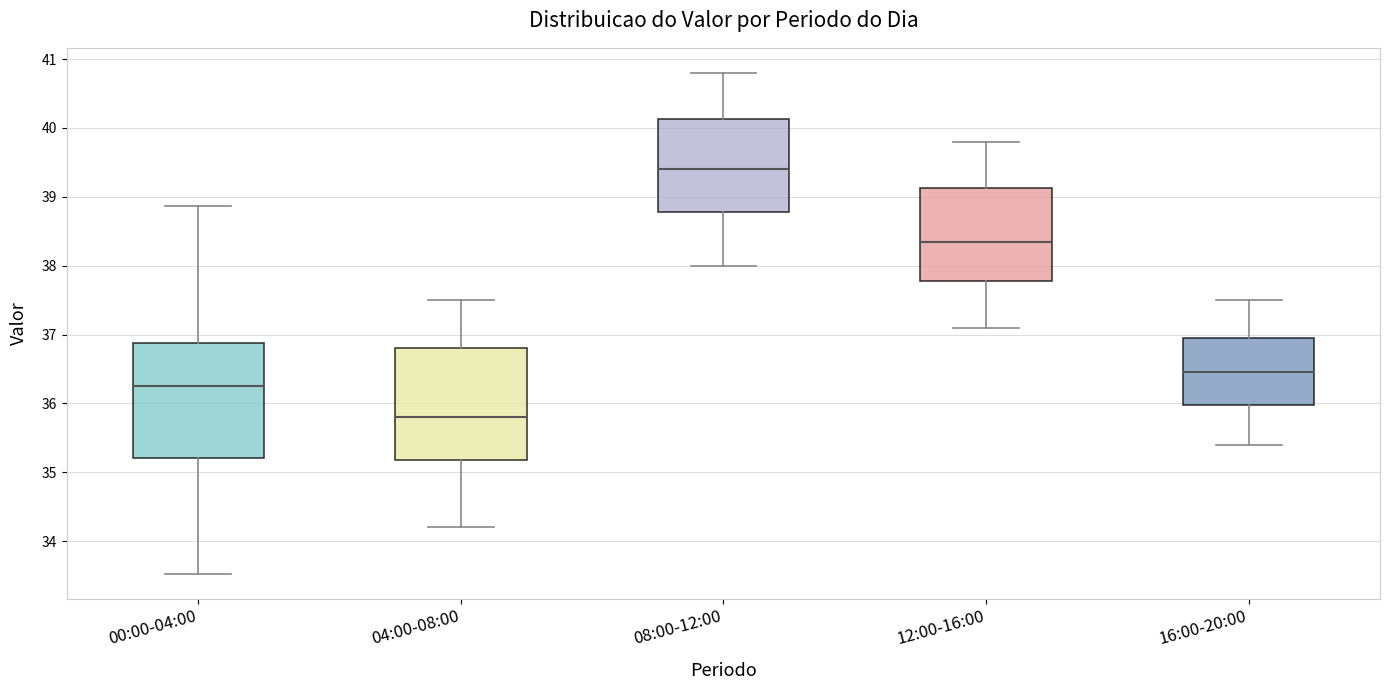

Which box has the lowest median line?

04:00-08:00